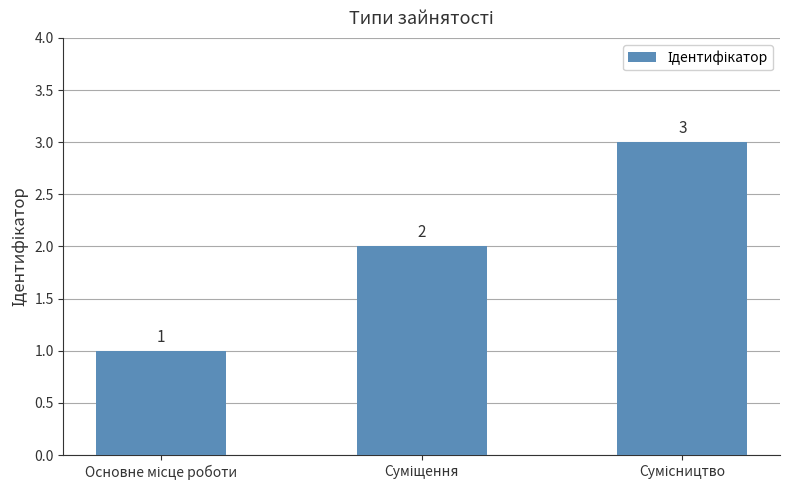

How many values are between 1 and 3?

3